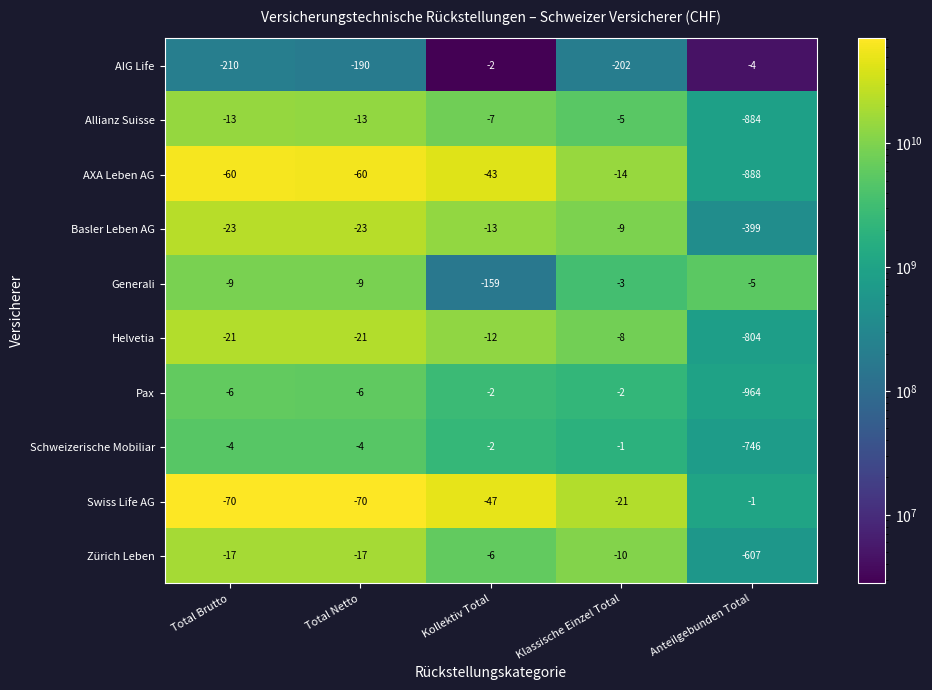

List the labels in order of AIG Life value, smallest first.

Total Brutto, Klassische Einzel Total, Total Netto, Anteilgebunden Total, Kollektiv Total